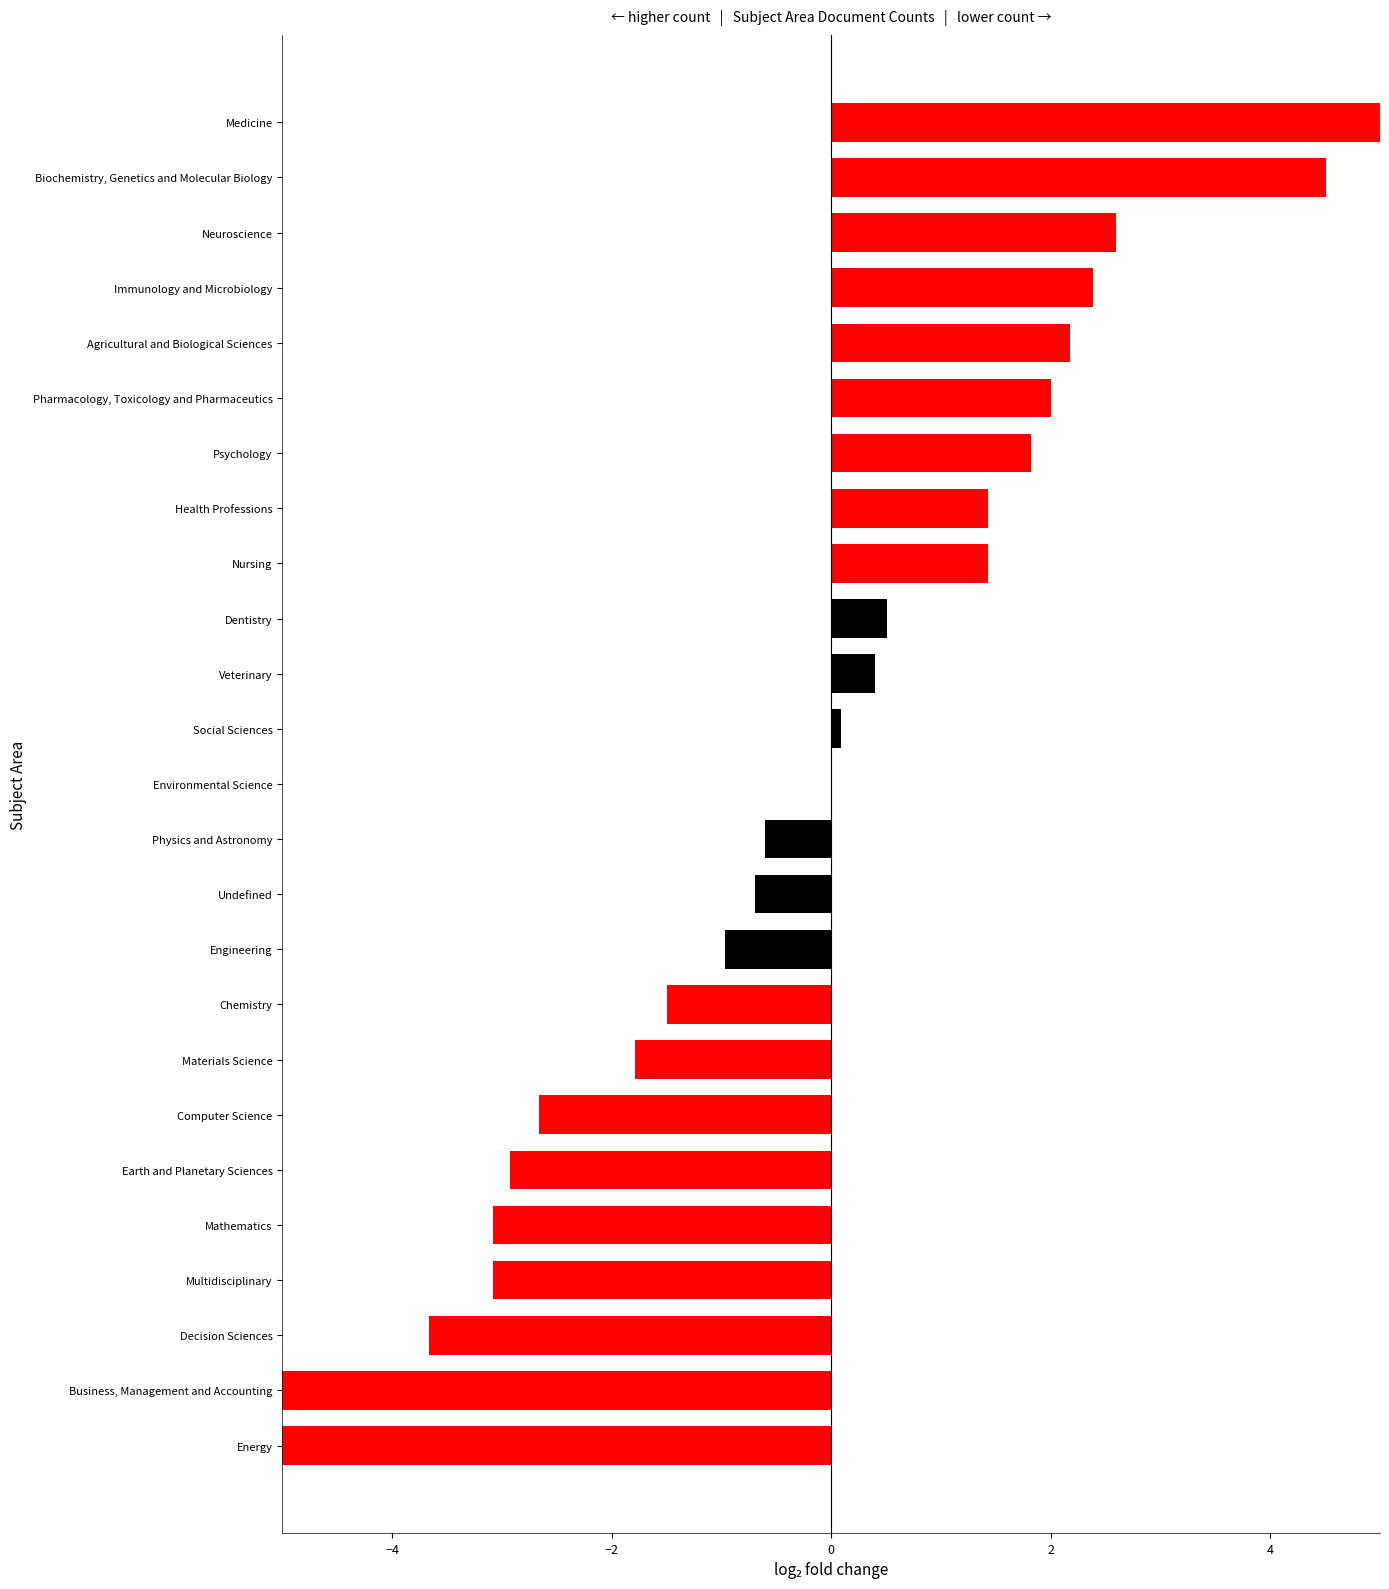

How many values are below zero?

12